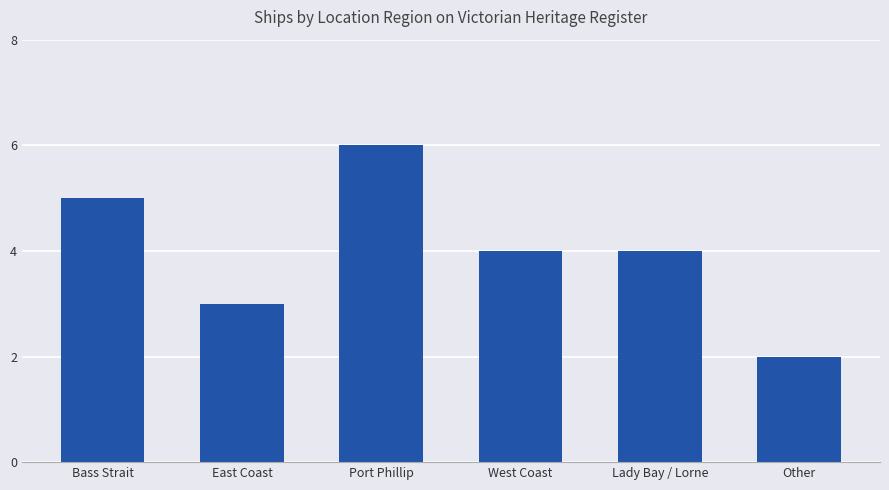

Is it true that the value at Lady Bay / Lorne is 5?

False